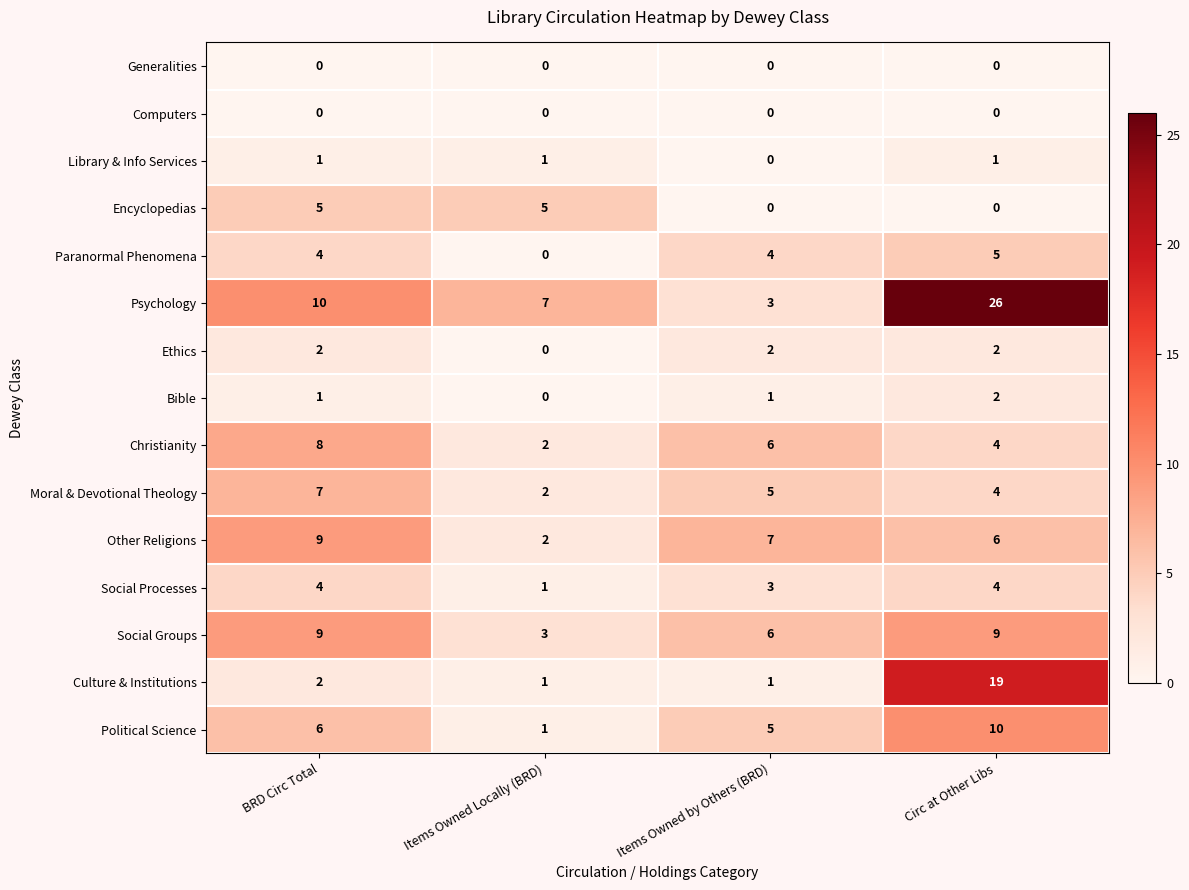

Which series has the widest spread of values?

Psychology